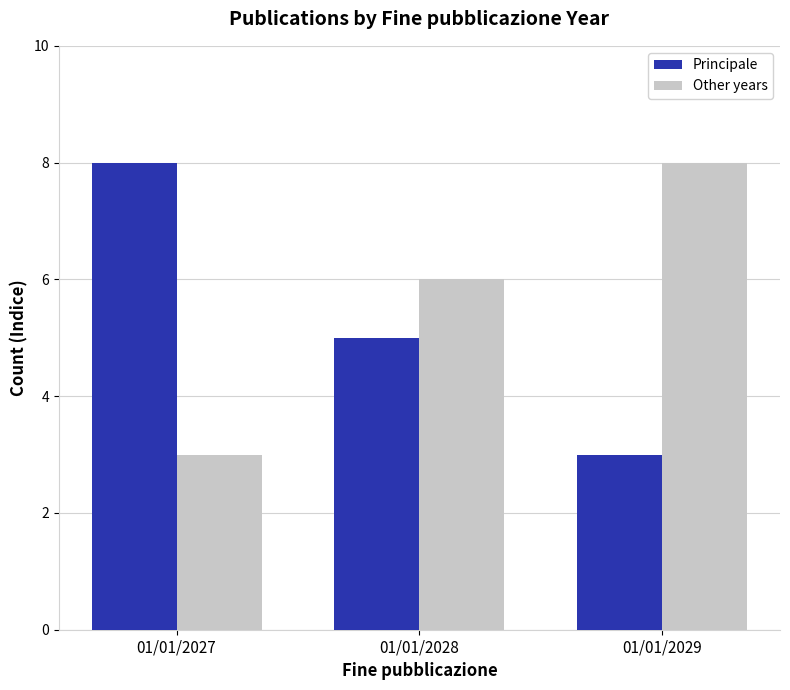

Reading left to right, list all the values displayed in this chart.

Principale: 01/01/2027=8	01/01/2028=5	01/01/2029=3
Other years: 01/01/2027=3	01/01/2028=6	01/01/2029=8